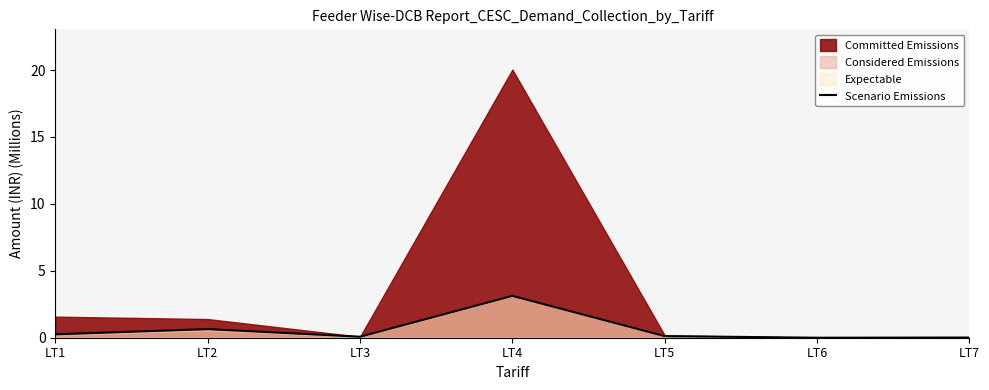

What is the highest value of the Scenario Emissions series?

3.1